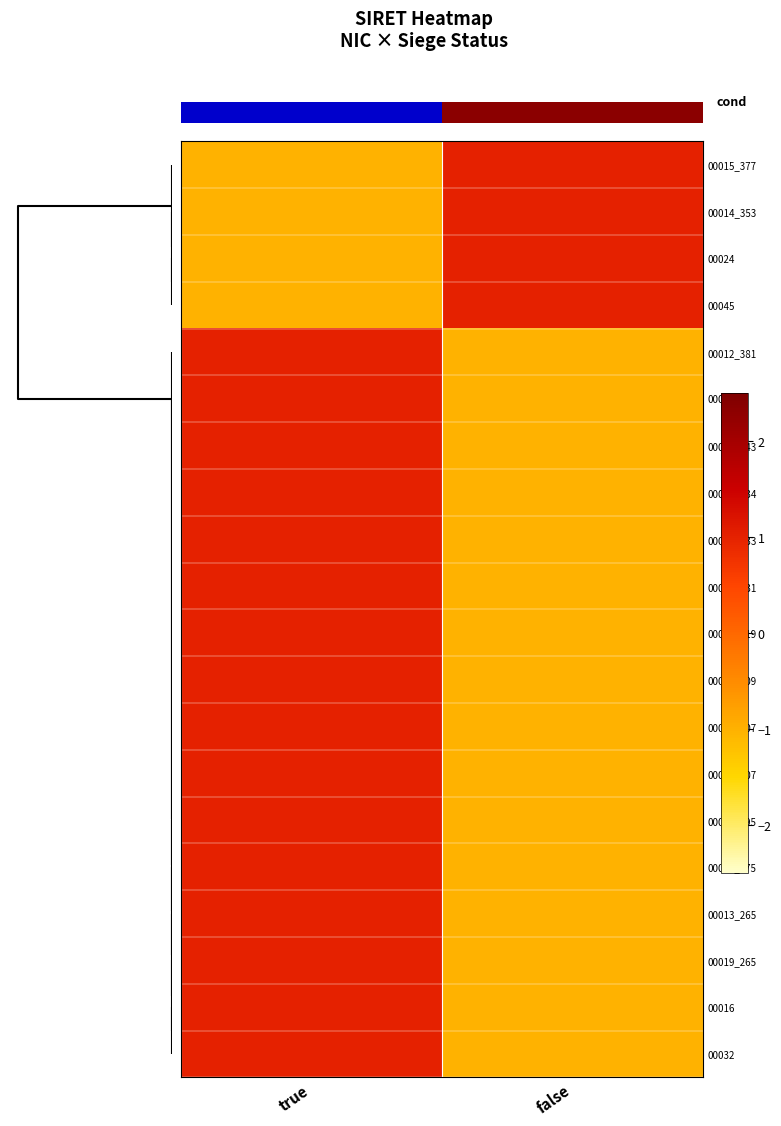

What is the difference between the 00019_307 values at false and true?

2